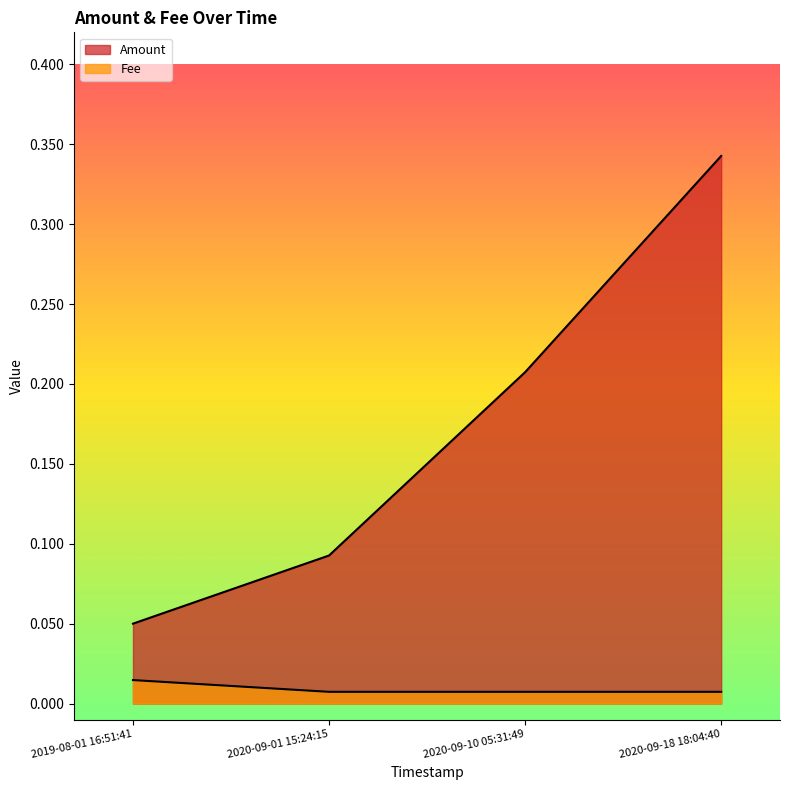

Which series has the largest range (max minus min)?

Amount